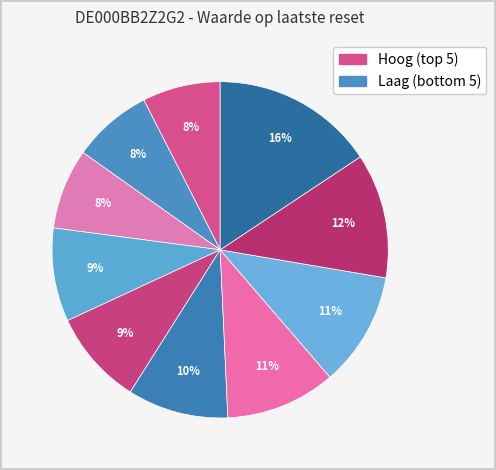

Rank the categories by value from lowest to highest.

2025-04-17, 2025-04-16, 2025-04-15, 2025-04-14, 2025-04-11, 2025-04-10, 2025-04-09, 2025-04-08, 2025-04-07, 2025-04-04